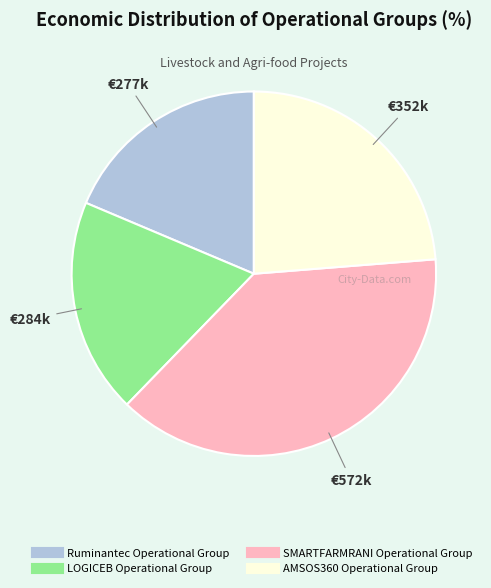

Combined, do LOGICEB Operational Group and Ruminantec Operational Group account for over 50%?

No